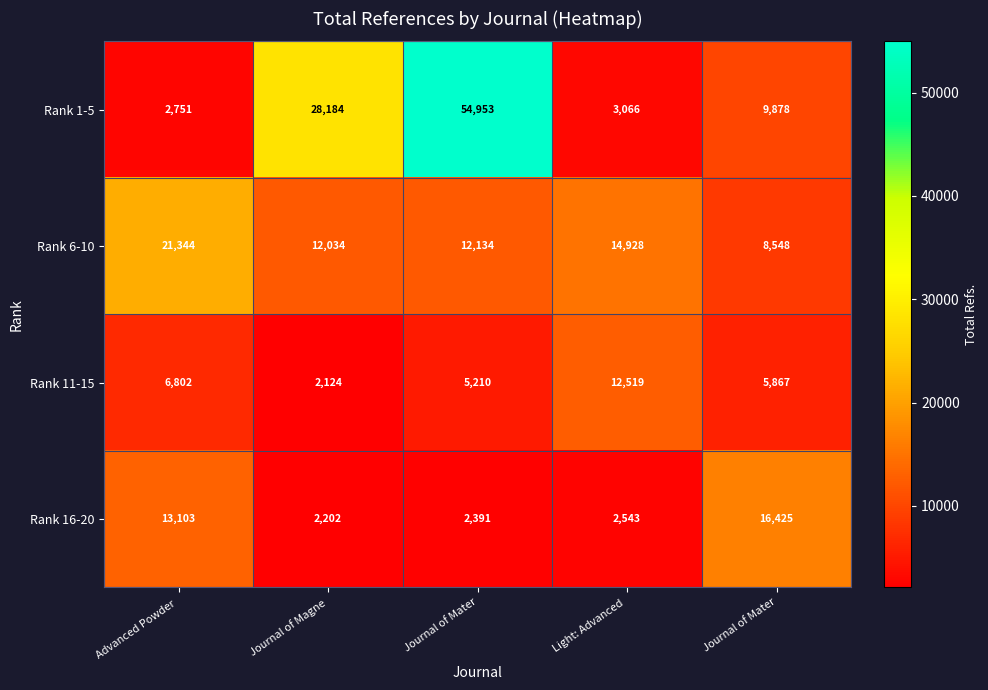

Which series has the largest total across all categories?

Rank 1-5